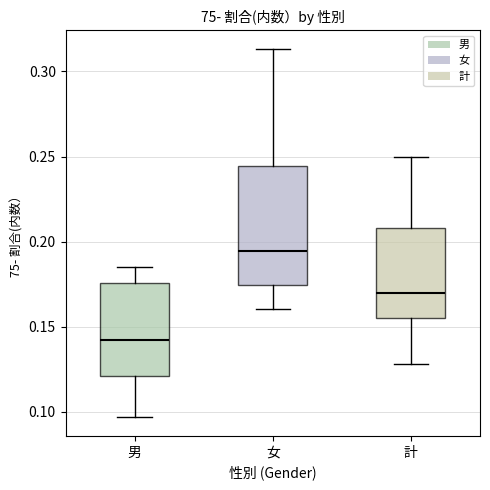

Which box's median line is the lowest?

男